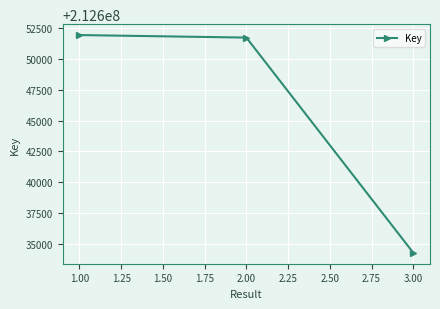

What is the average value?

212645977